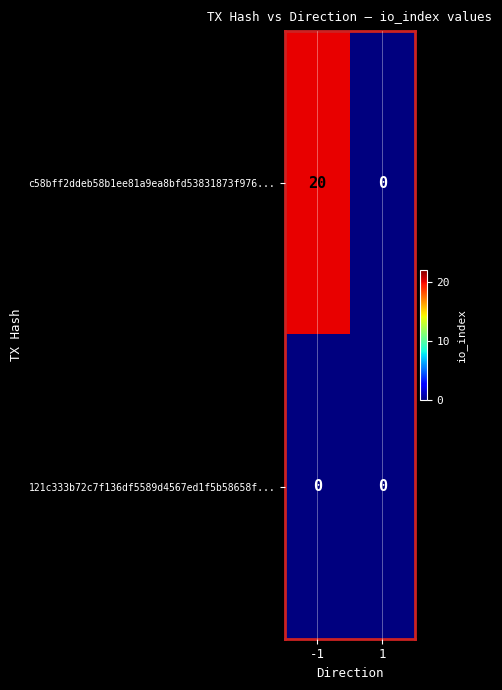

Reading right to left, extract all data points from this chart.

c58bff2ddeb58b1ee81a9ea8bfd53831873f976...: 0	20
121c333b72c7f136df5589d4567ed1f5b58658f...: 0	0